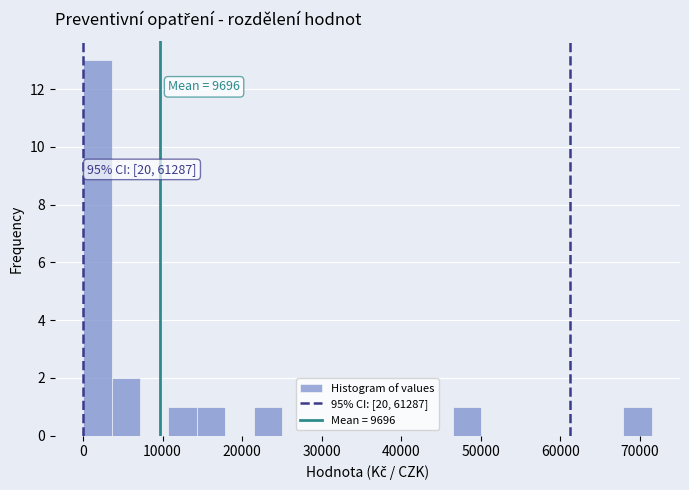

Around what value on the x-axis is the tallest bar? Give the approximate position of its centre, as read against the axis.

2000